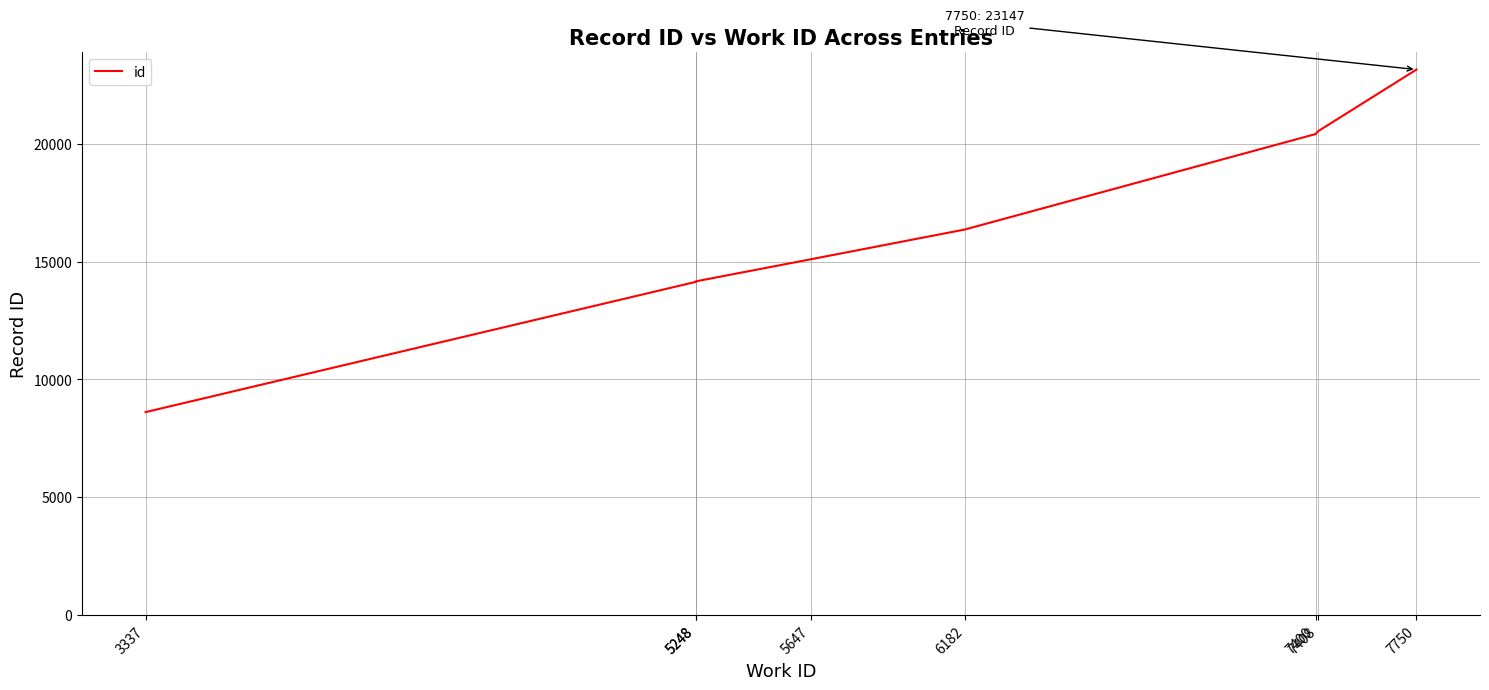

Does the chart display data point markers on the line(s)?

No